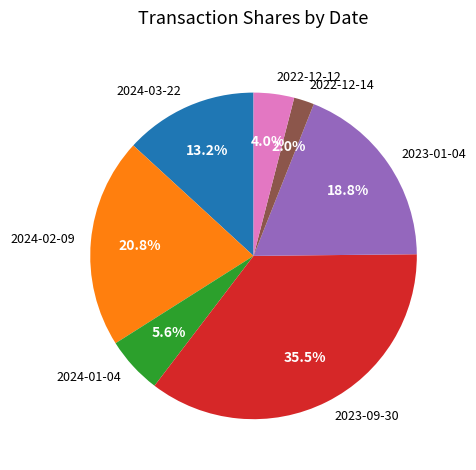

Which has a higher value, 2022-12-12 or 2024-02-09?

2024-02-09